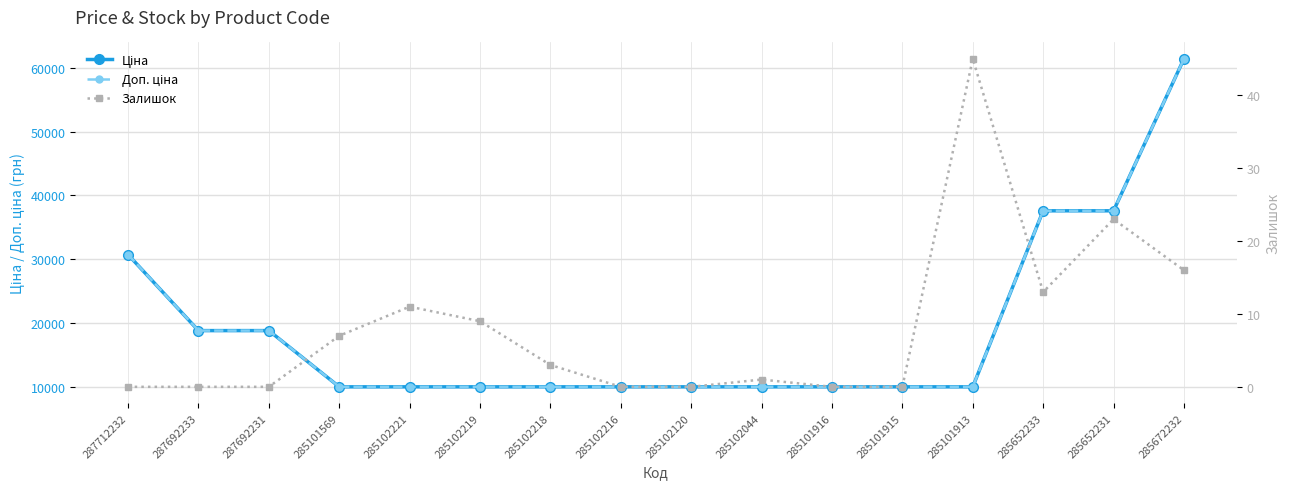

At which category is the sum across all series the highest?

285672232